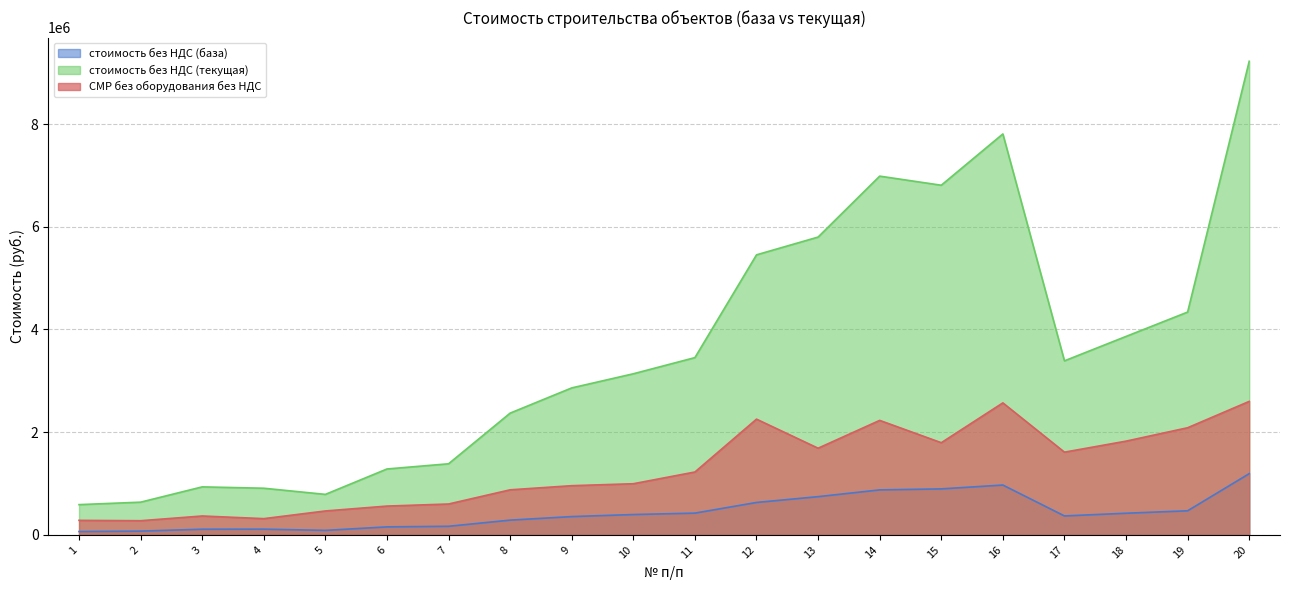

Reading left to right, list all the values displayed in this chart.

стоимость без НДС (база): 1=65218.9	2=73555.4	3=110774.9	4=112101.8	5=87943.7	6=156180.8	7=167864.2	8=287613.4	9=356714.7	10=396541.6	11=424013.5	12=631692.4	13=744897.0	14=876400.5	15=895963.8	16=970917.6	17=369272.4	18=421827.0	19=469462.7	20=1192492.8
стоимость без НДС (текущая): 1=589524.5	2=637565.9	3=935275.7	4=908830.1	5=789135.0	6=1283759.7	7=1384940.2	8=2371515.5	9=2862538.5	10=3137572.0	11=3452534.0	12=5453666.2	13=5799783.2	14=6986418.0	15=6809221.9	16=7807938.6	17=3389586.8	18=3865007.3	19=4339317.7	20=9222716.3
СМР без оборудования без НДС: 1=283252.8	2=276250.4	3=368245.4	4=316642.1	5=466244.6	6=561361.0	7=601603.0	8=877931.5	9=958479.2	10=996449.5	11=1225029.6	12=2254033.4	13=1688176.5	14=2230050.3	15=1795313.3	16=2570893.5	17=1611380.5	18=1825859.3	19=2086740.9	20=2599857.4